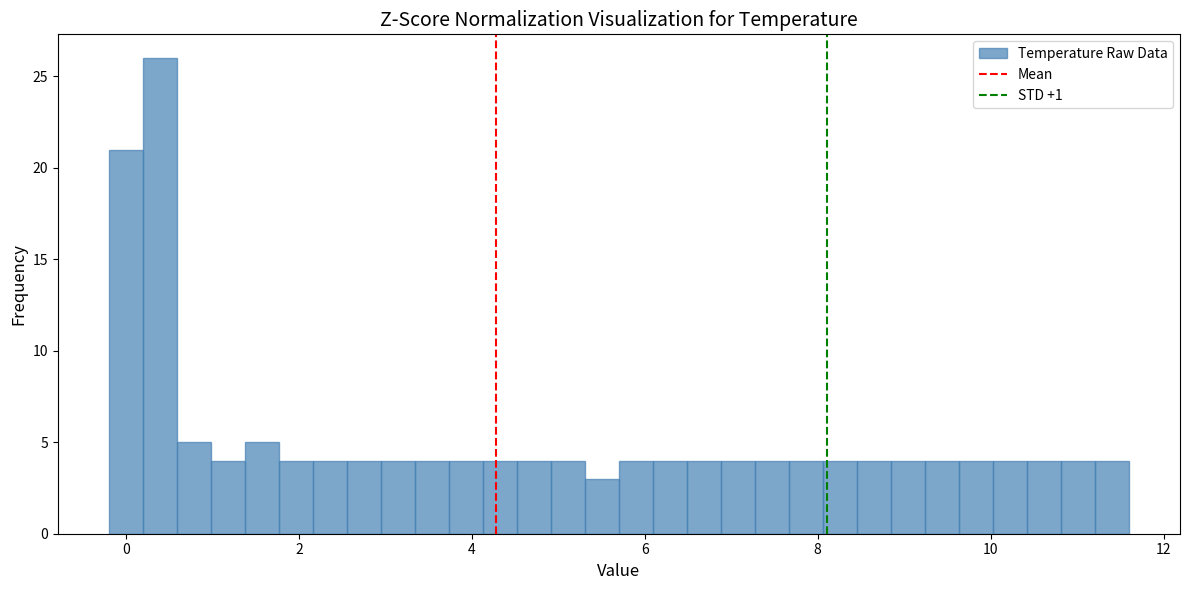

Read against the x-axis, roughly where is the centre of the tallest bar?

0.4